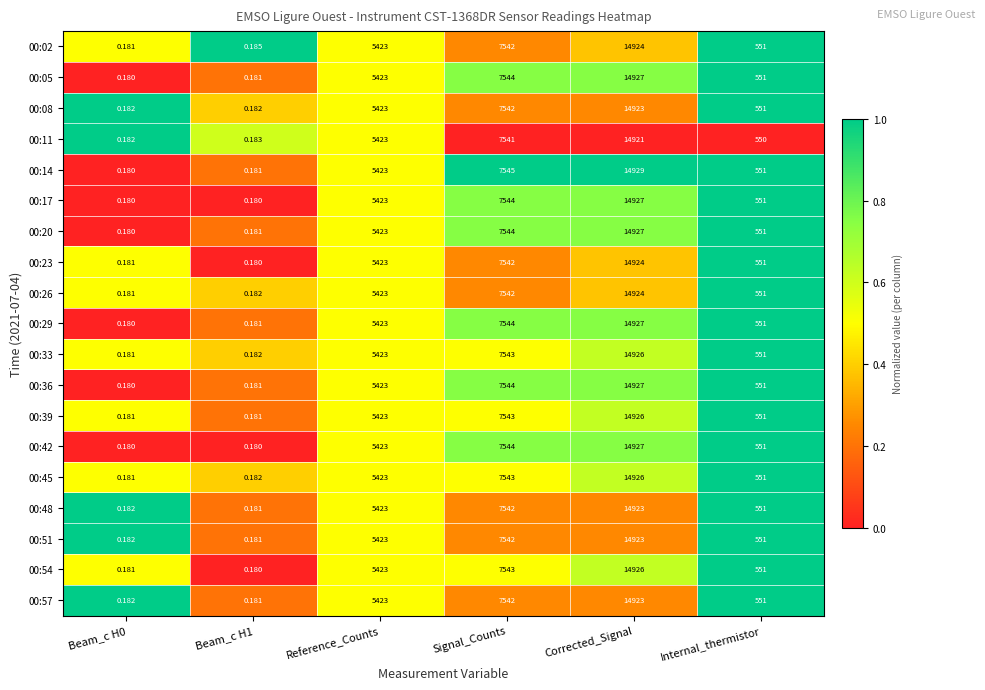

At which category is the sum across all series the highest?

Corrected_Signal